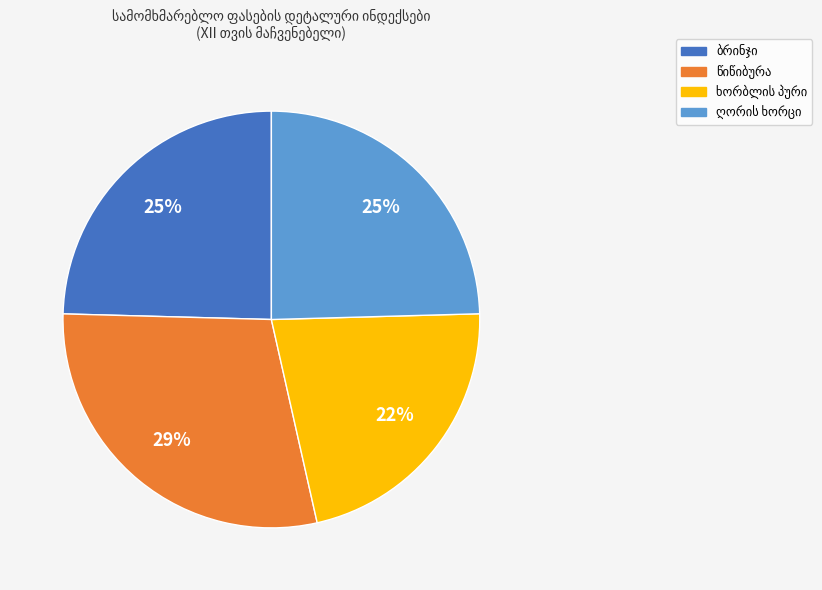

Is there any slice that represents more than half of the pie?

No